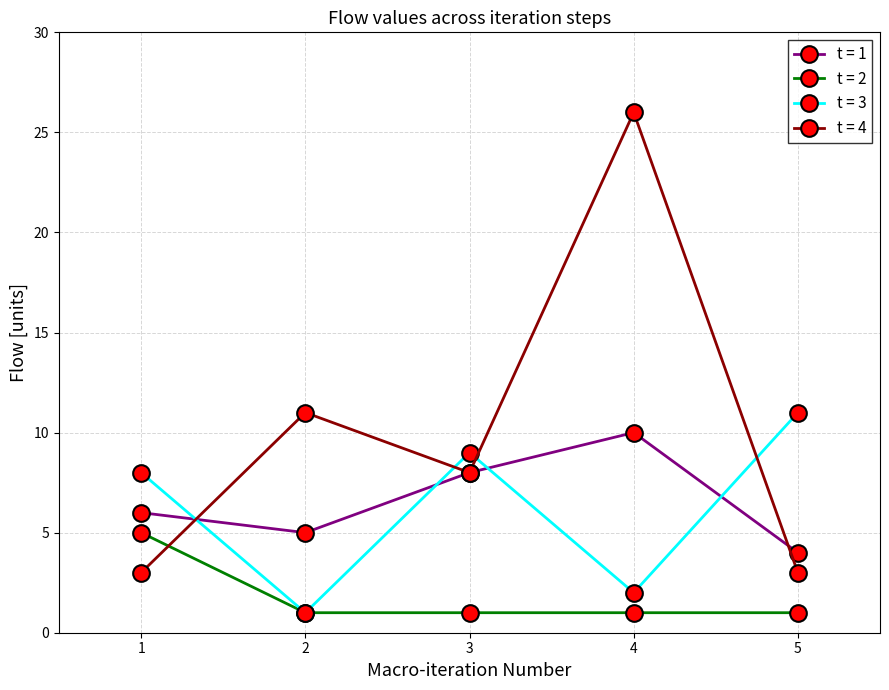

What is the greatest value displayed?

26